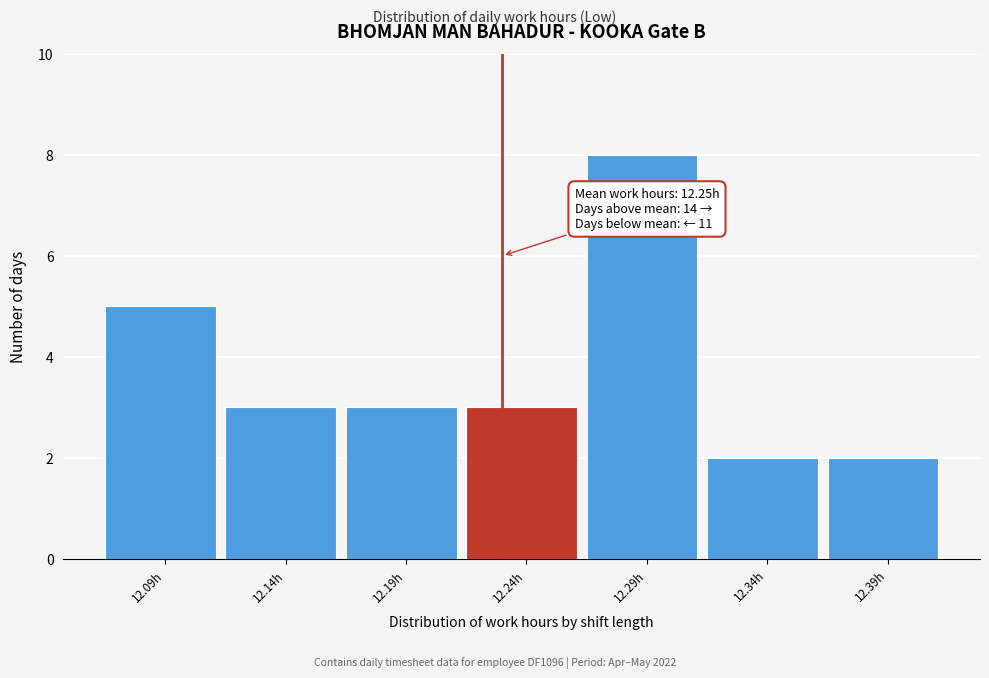

Reading left to right, transcribe all the data shown in this chart.

5	3	3	3	8	2	2